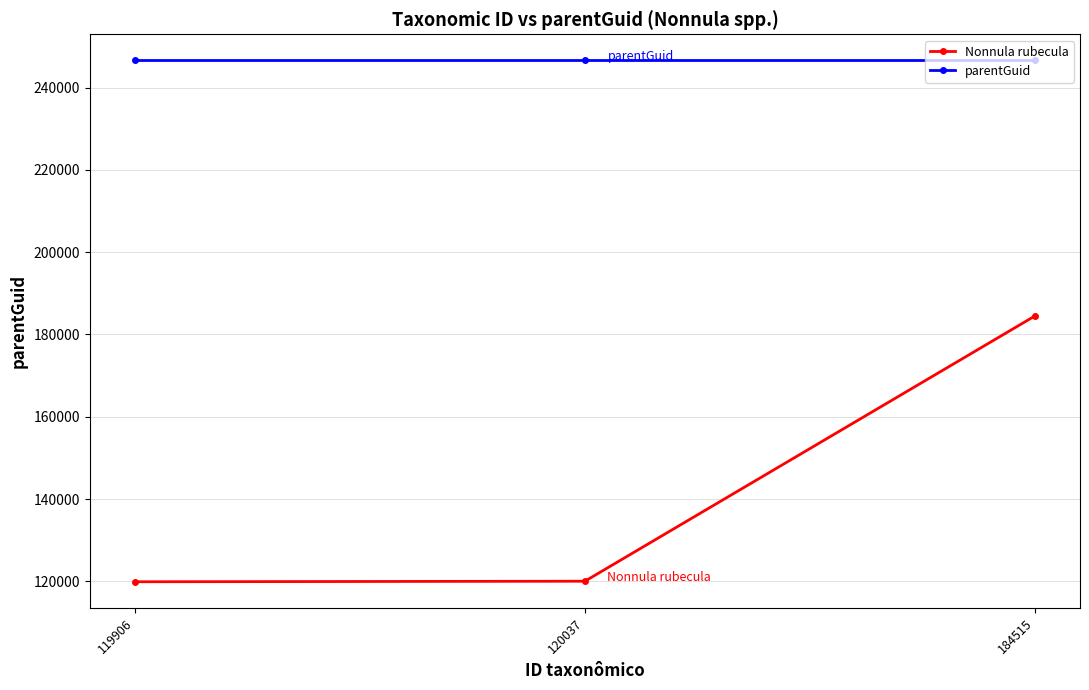

Between 120037 and 184515, which series saw the biggest shift?

Nonnula rubecula